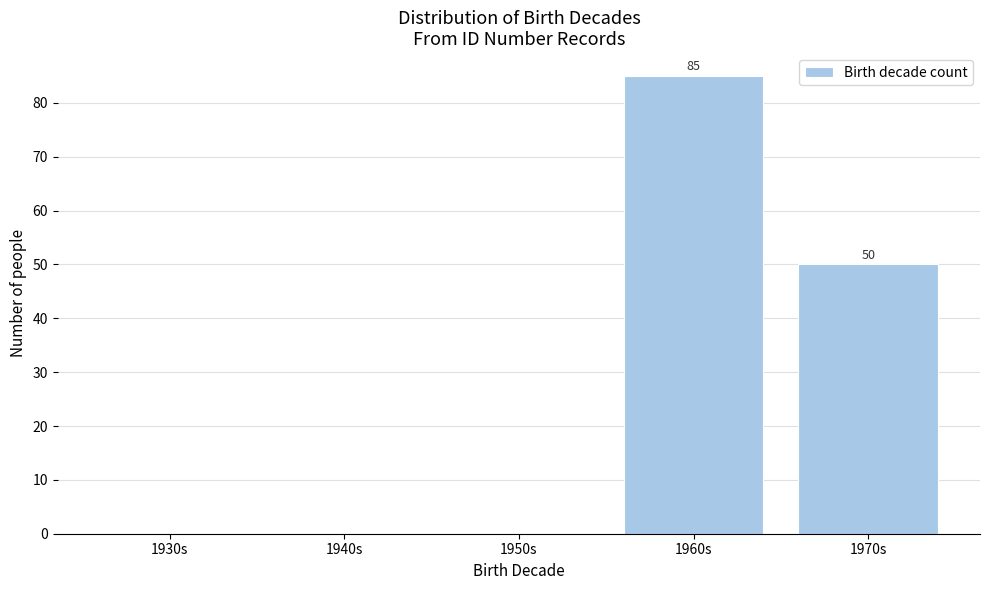

Reading left to right, what are all the values shown in this chart?

1930s=0	1940s=0	1950s=0	1960s=85	1970s=50